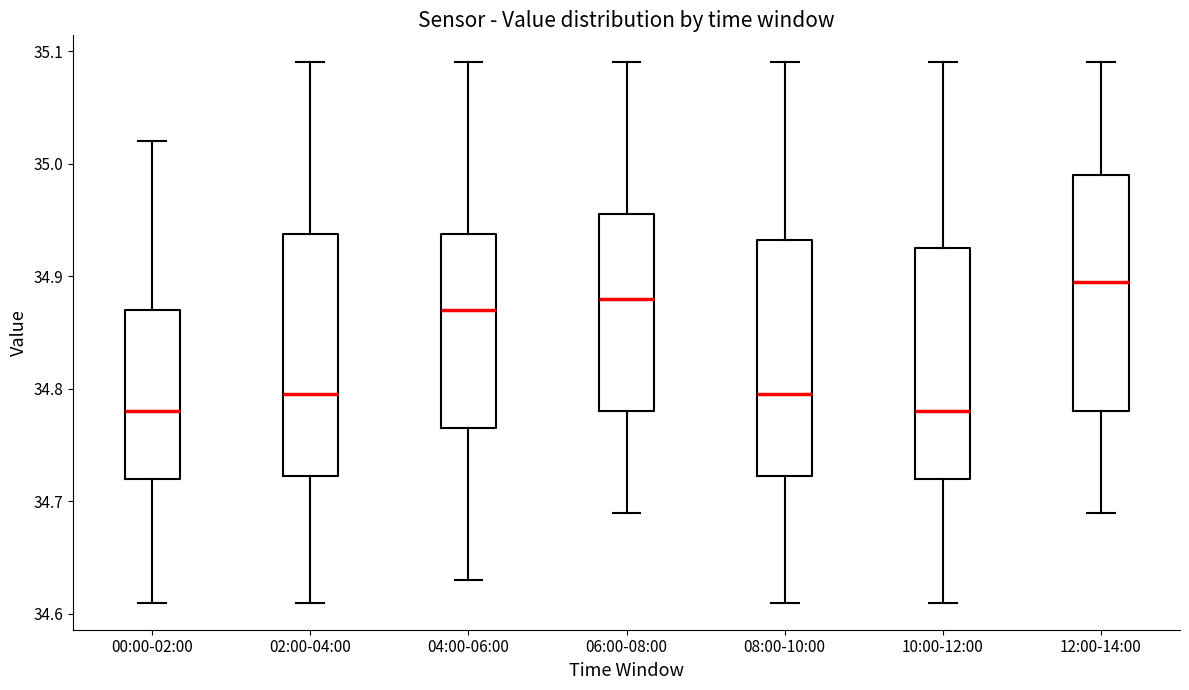

Reading left to right, read every box against the y-axis: the position of its median line, the range the box covers, and the ends of its whiskers. The values are not printed on the chart, so give them approximately, as read against the axis.

00:00-02:00: median 34.78, box 34.72 to 34.87, whiskers 34.61 to 35.02
02:00-04:00: median 34.80, box 34.72 to 34.94, whiskers 34.61 to 35.09
04:00-06:00: median 34.87, box 34.77 to 34.94, whiskers 34.63 to 35.09
06:00-08:00: median 34.88, box 34.78 to 34.96, whiskers 34.69 to 35.09
08:00-10:00: median 34.80, box 34.72 to 34.93, whiskers 34.61 to 35.09
10:00-12:00: median 34.78, box 34.72 to 34.93, whiskers 34.61 to 35.09
12:00-14:00: median 34.90, box 34.78 to 34.99, whiskers 34.69 to 35.09